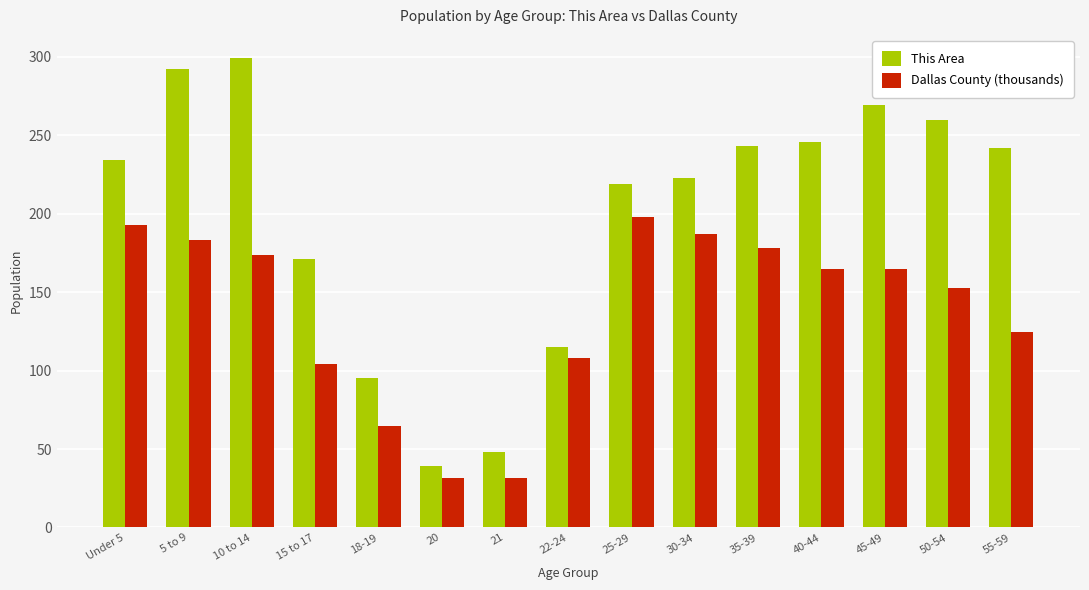

Which series has the widest spread of values?

This Area